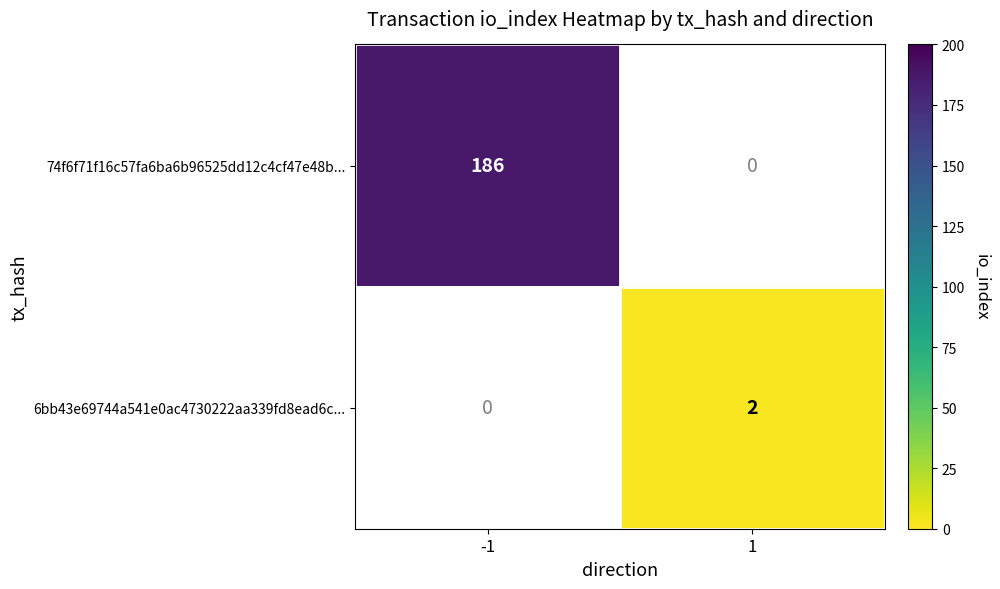

Which series has the largest total across all categories?

74f6f71f16c57fa6ba6b96525dd12c4cf47e48b...